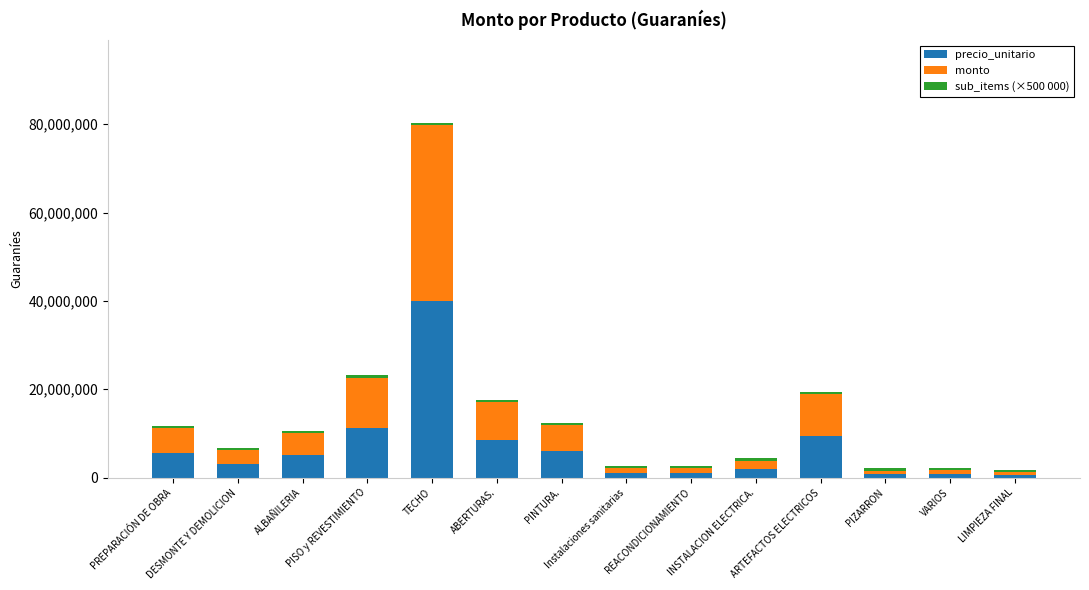

The precio_unitario series shows 792000 at PIZARRON. True or false?

True